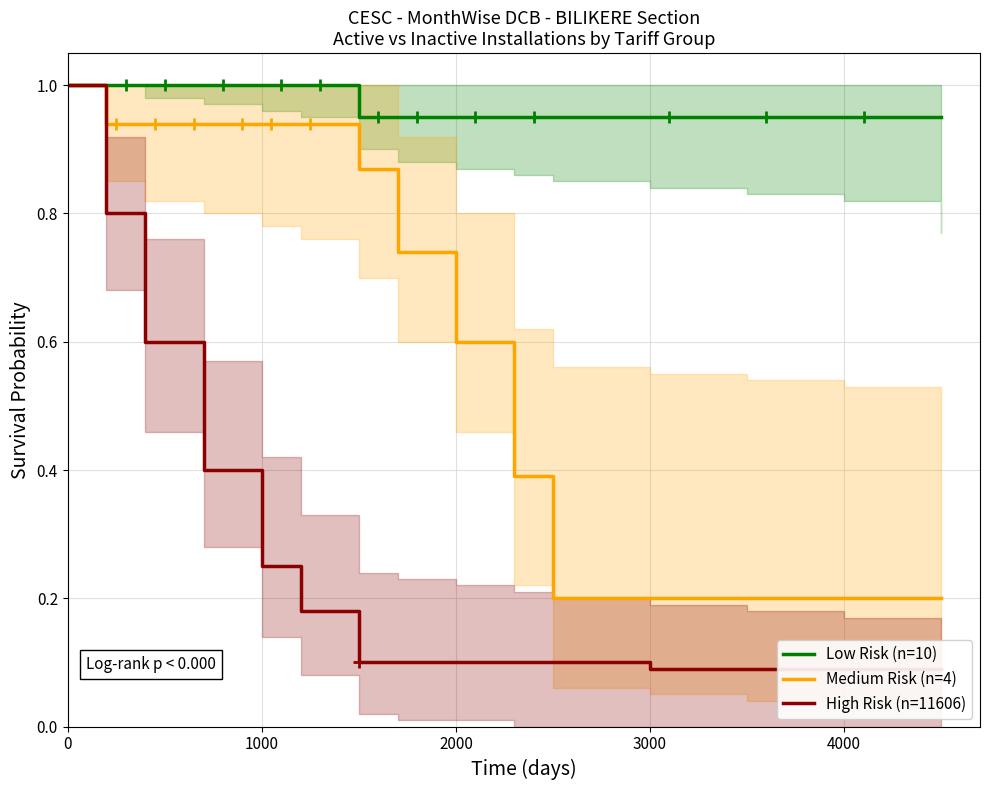

Is it true that Medium Risk (n=4) equals 0.2 at 3000?

True